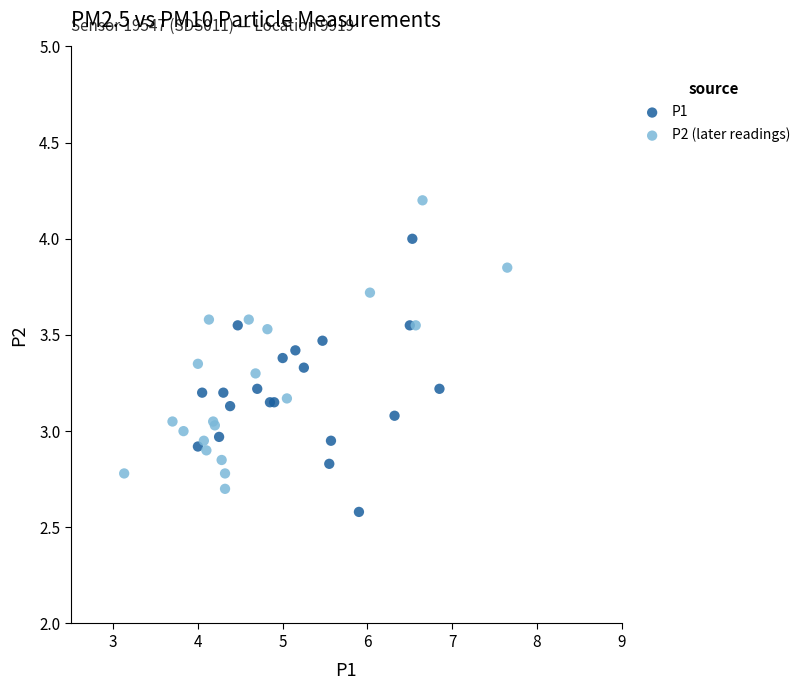

Which series reaches the maximum Y coordinate?

P2 (later readings)